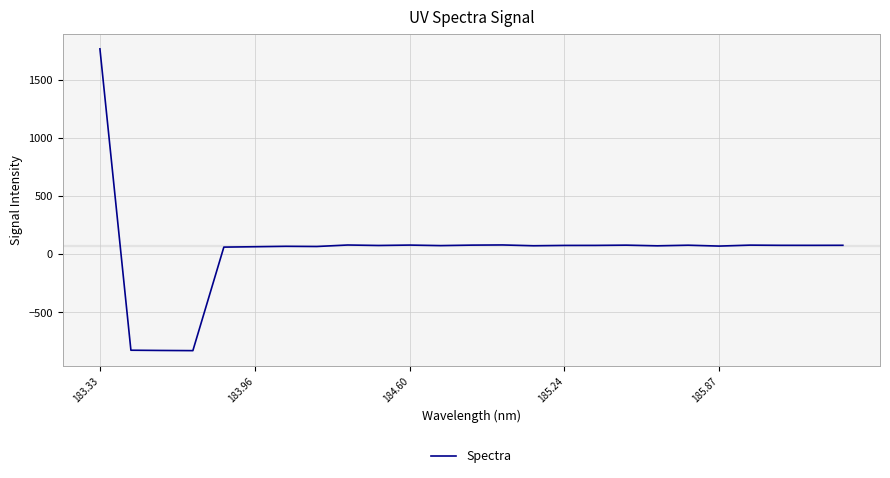

What is the minimum value shown in the chart?

-831.2